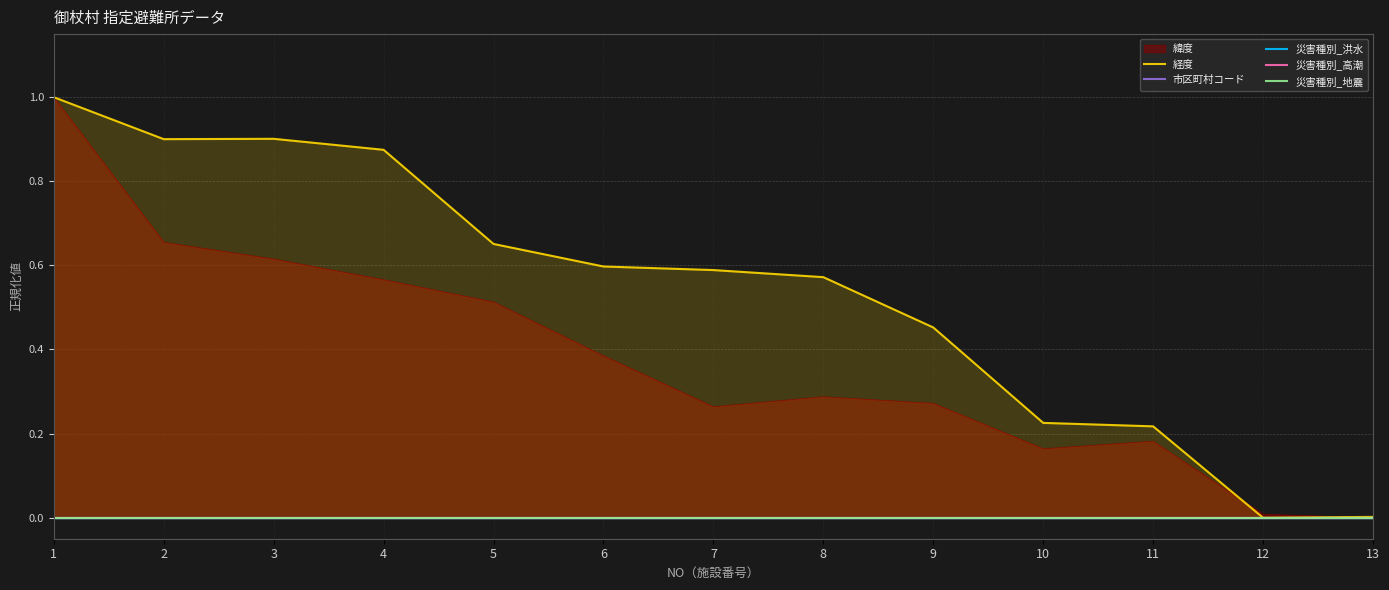

Is it true that 経度 equals 0.6 at 7?

True